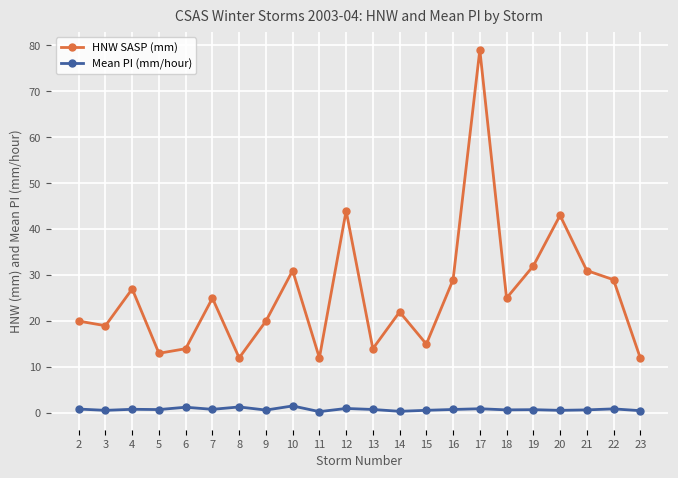

Which series has the largest total across all categories?

HNW SASP (mm)